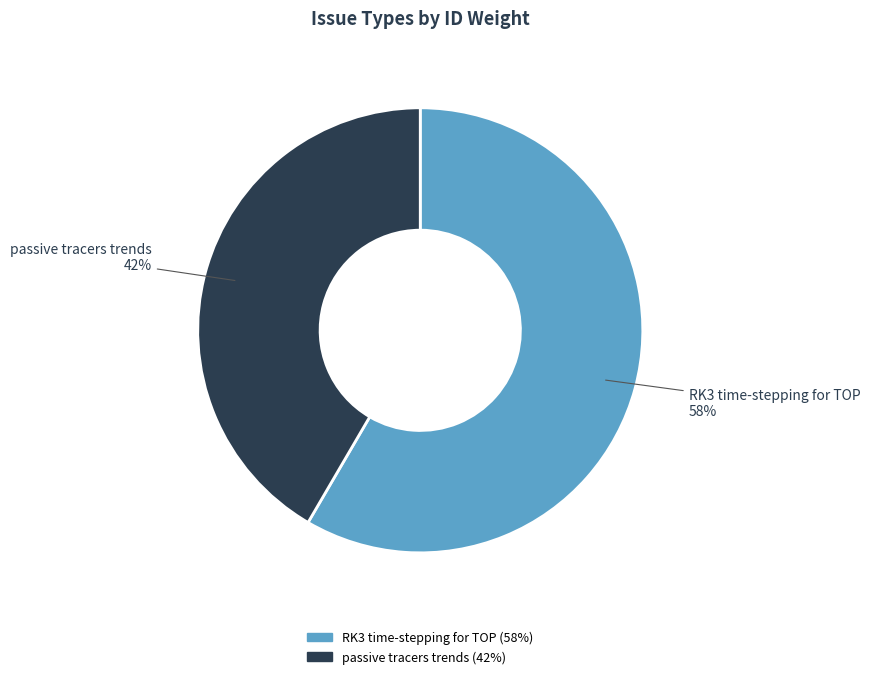

Which slice is the largest?

RK3 time-stepping for TOP